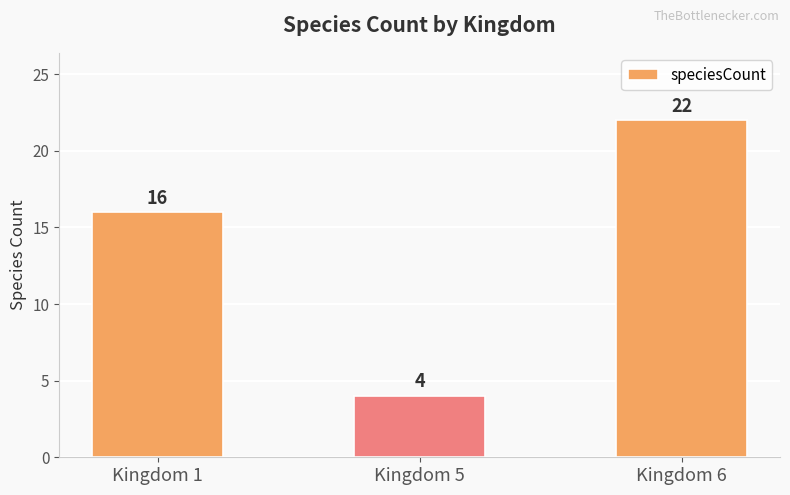

Reading left to right, transcribe all the data shown in this chart.

Kingdom 1=16	Kingdom 5=4	Kingdom 6=22